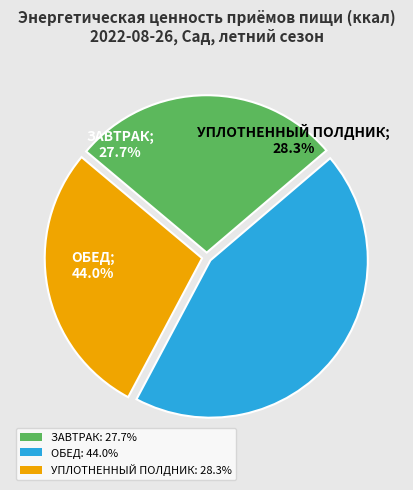

Which category has the biggest portion of the pie?

ОБЕД